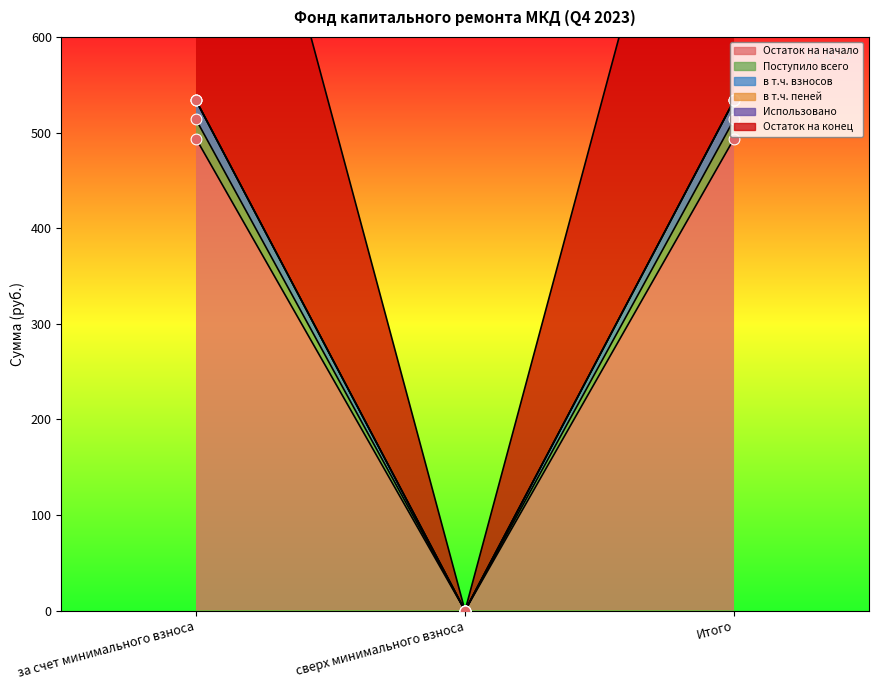

Which series contains the lowest Y value?

Остаток на начало